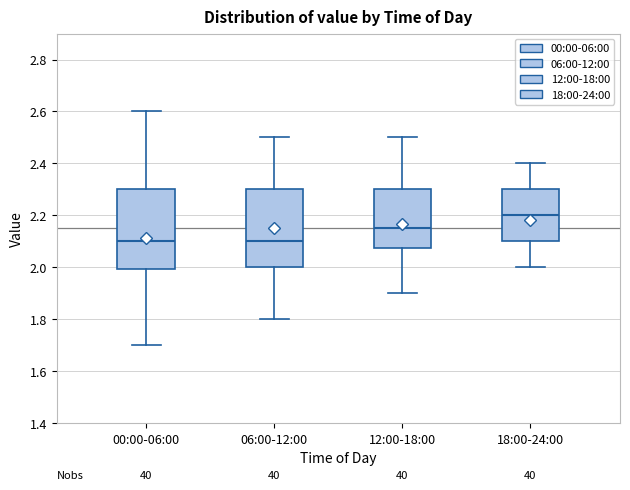

Reading left to right, transcribe this box plot: for each box, give where its median line is, the range the box spans, and where its two whiskers end, as read against the y-axis. The values are not printed on the chart, so give them approximately, as read against the axis.

00:00-06:00: median 2.10, box 2.00 to 2.30, whiskers 1.70 to 2.60
06:00-12:00: median 2.10, box 2.00 to 2.30, whiskers 1.80 to 2.50
12:00-18:00: median 2.16, box 2.08 to 2.30, whiskers 1.90 to 2.50
18:00-24:00: median 2.20, box 2.10 to 2.30, whiskers 2.00 to 2.40